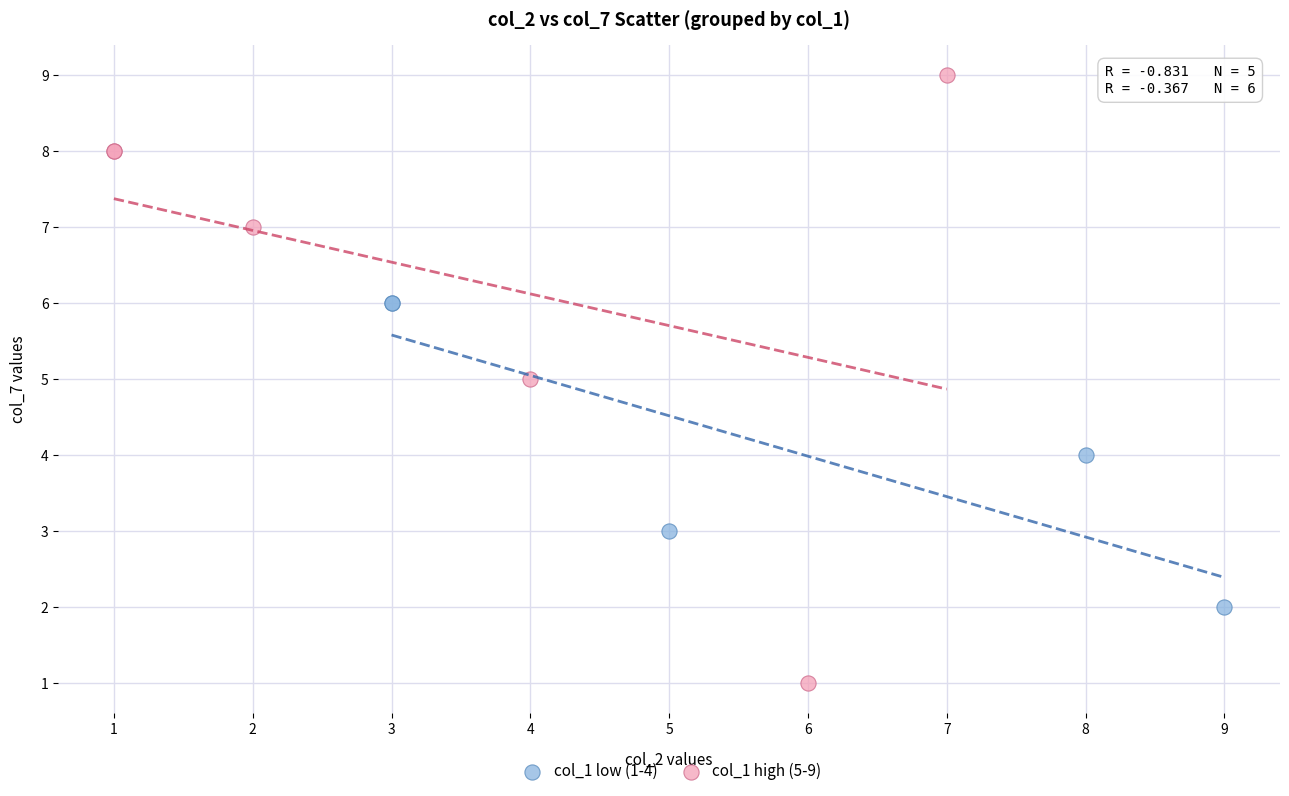

Which series has the largest Y range (max minus min)?

col_1 high (5-9)